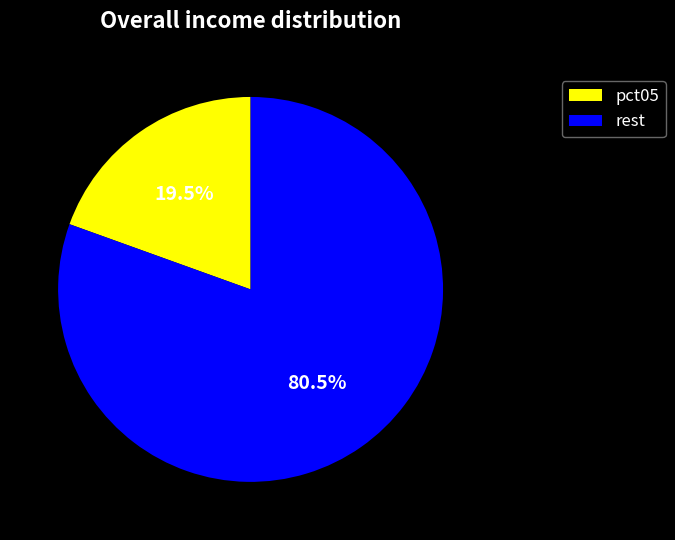

What is the total percentage of rest and pct05?

100.0%